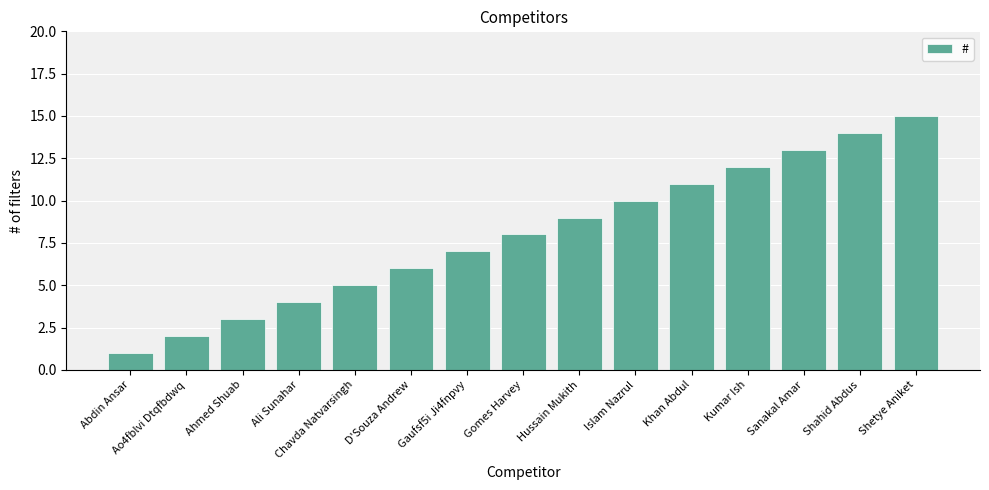

How many categories are shown in the chart?

15